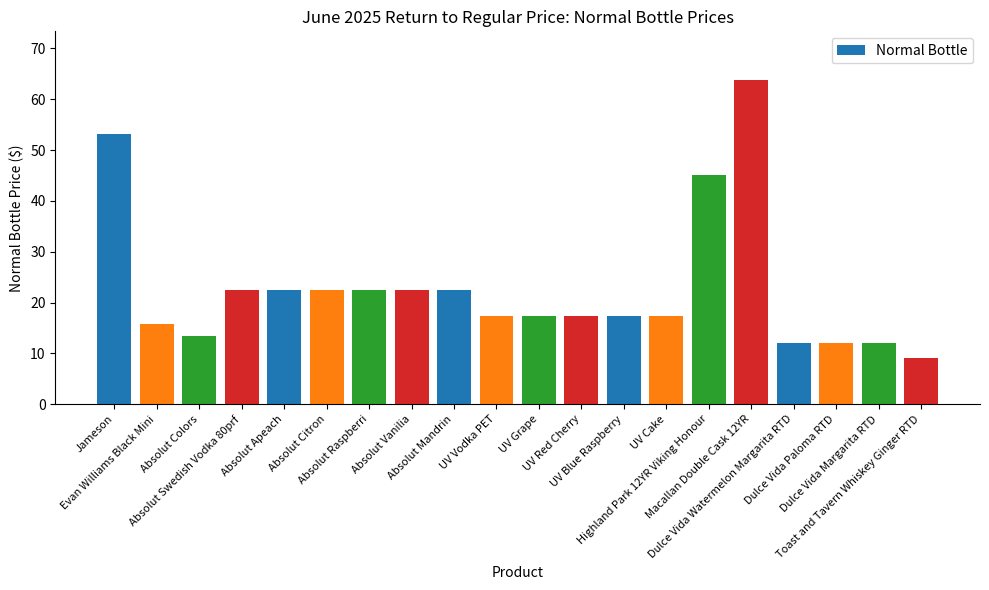

What is the difference between the second highest and minimum values?

44.2